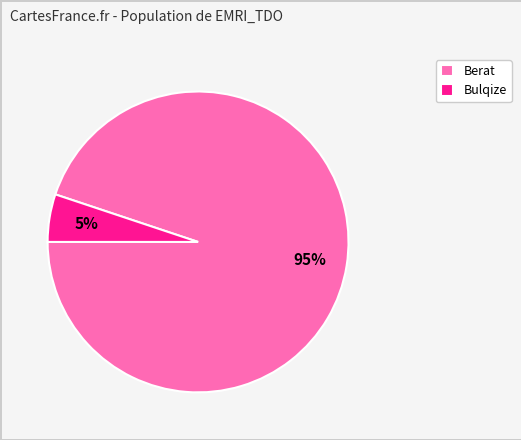

What percentage is the Berat slice, to the nearest percent?

95%